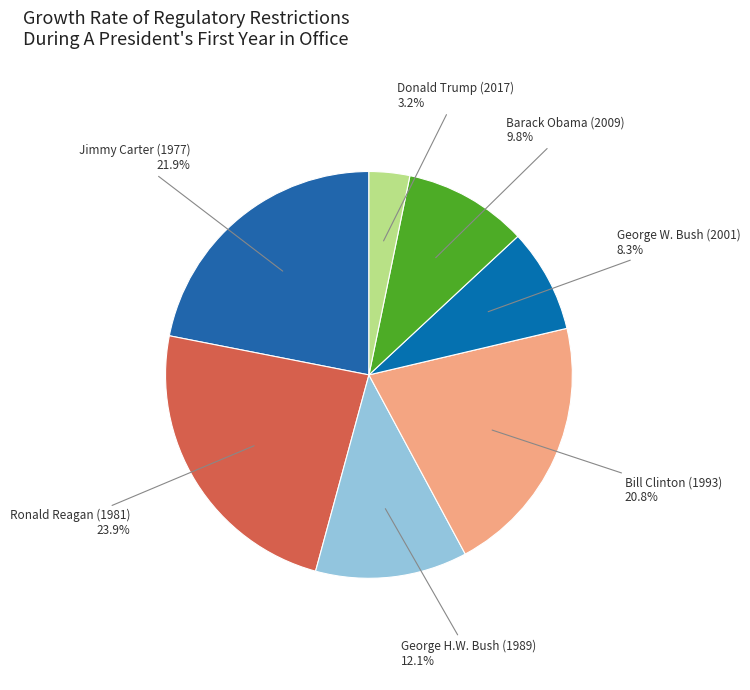

Does Barack Obama (2009) account for over 50% of the chart?

No